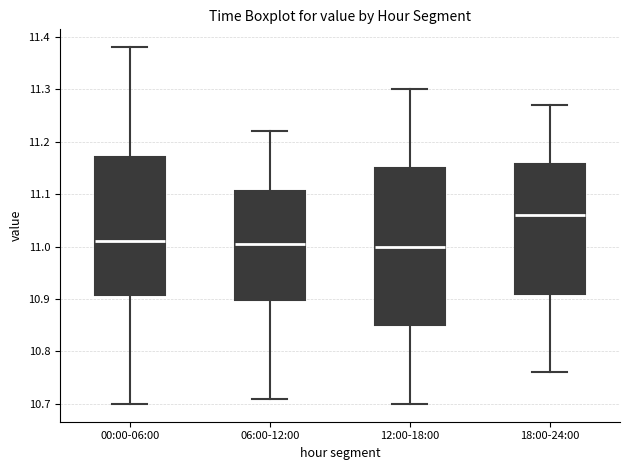

Which box's median line is the highest?

18:00-24:00